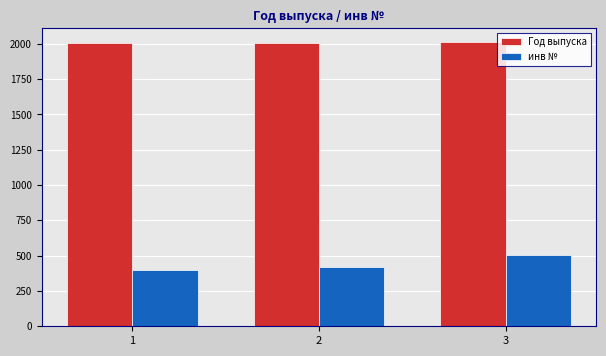

What is the difference between the Год выпуска values at 2 and 1?

5